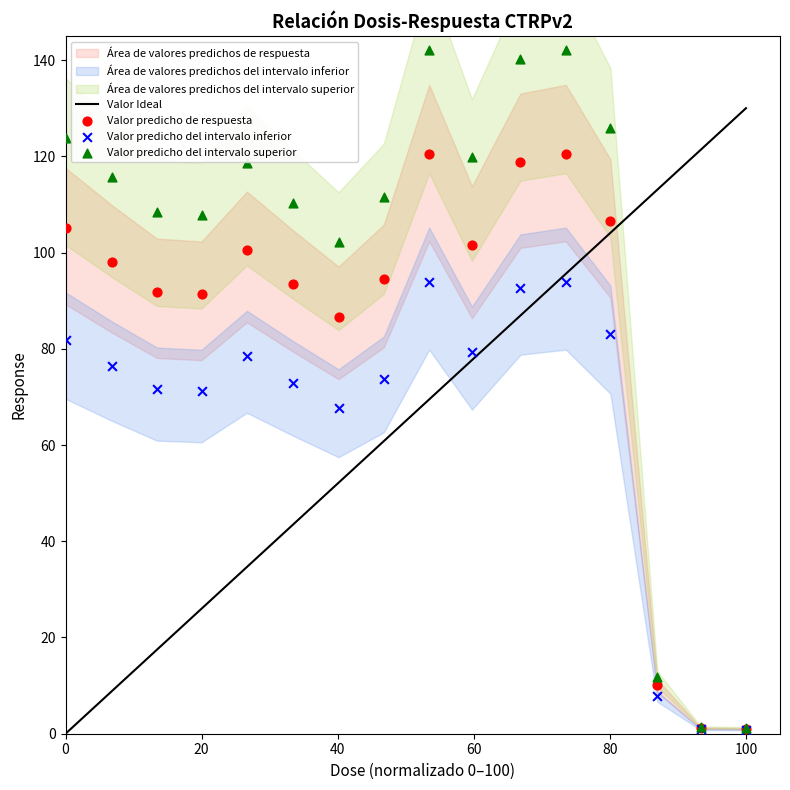

In the Valor predicho de respuesta series, what Y value is closest to 60?

86.7